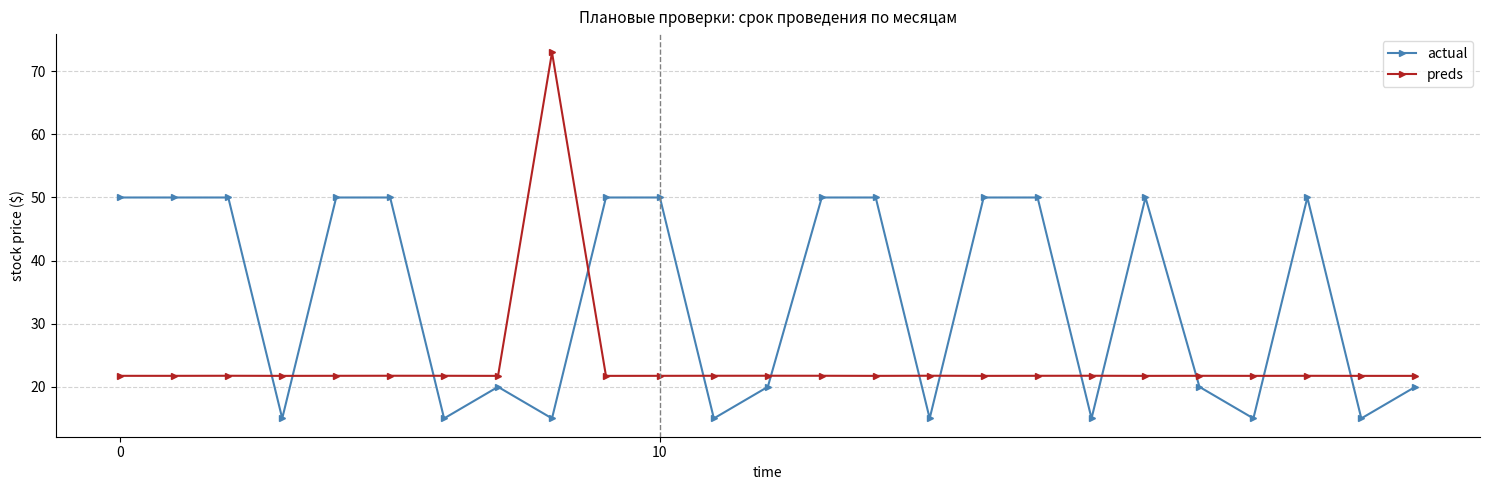

What is the minimum value for preds?

21.7